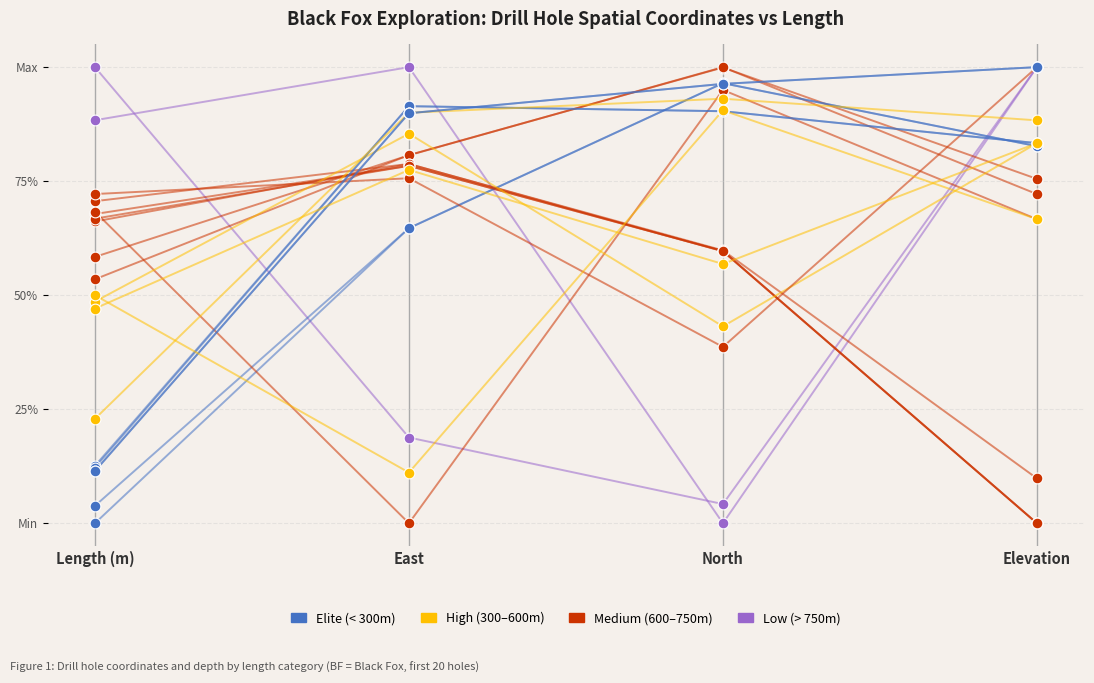

At which category is the sum across all series the highest?

Elevation